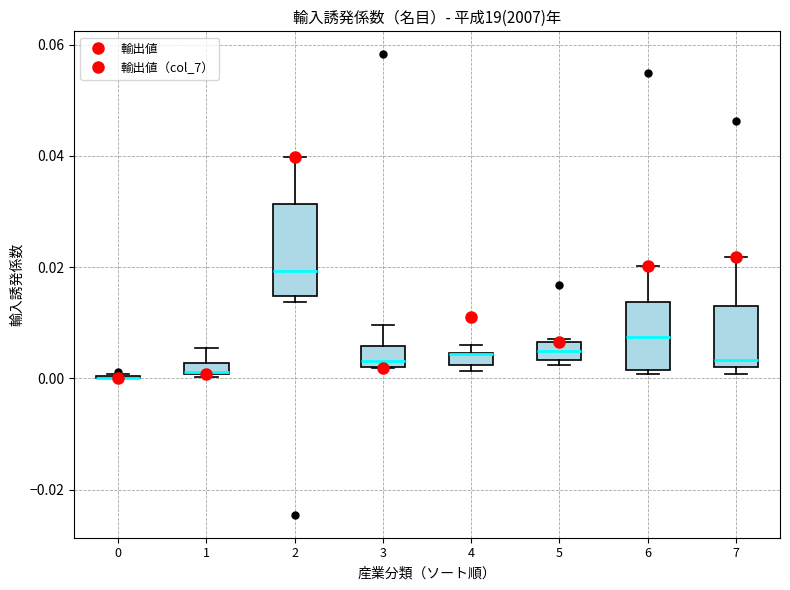

Comparing the boxes themselves (not the whiskers), which one is the tallest?

2